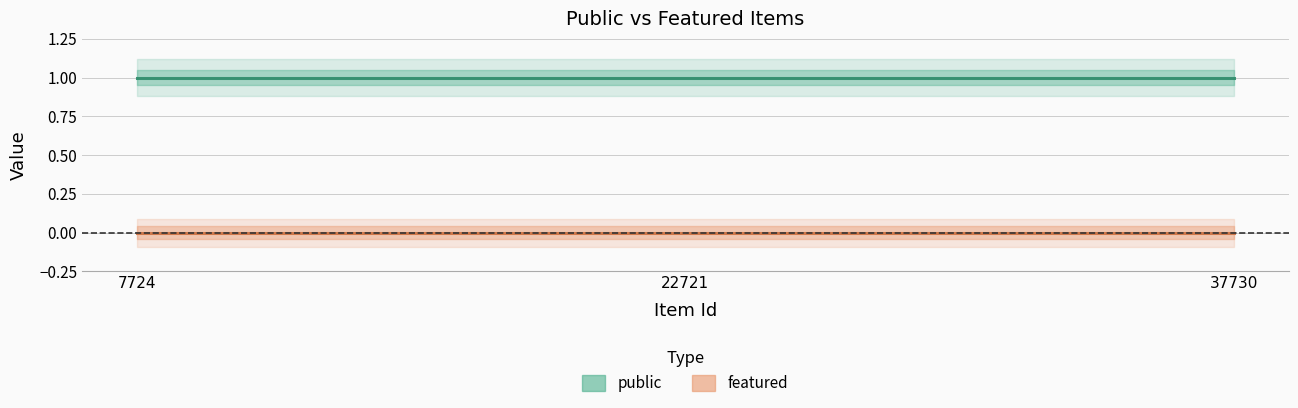

Rank the series by their average value, from highest to lowest.

public, featured